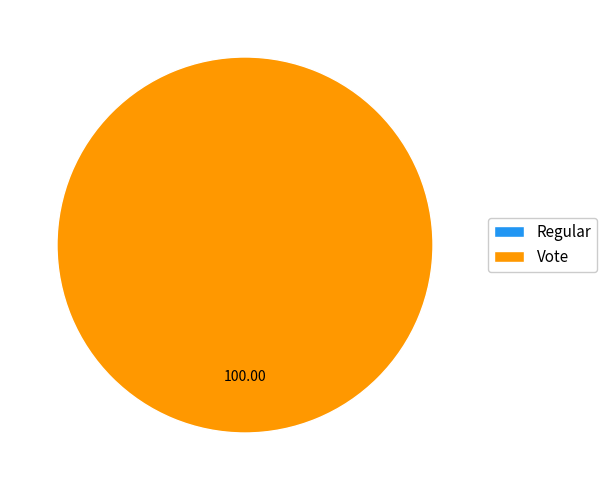

Combined, do Regular and Vote account for over 50%?

Yes